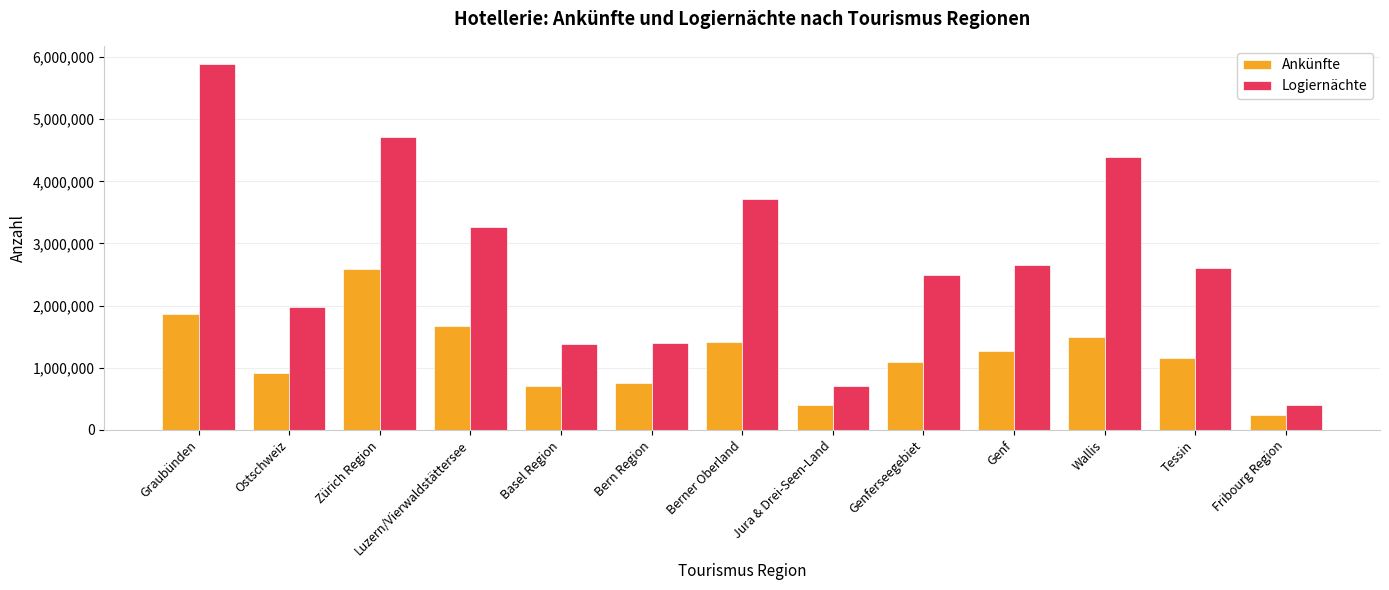

What position from the right is Jura & Drei-Seen-Land?

6